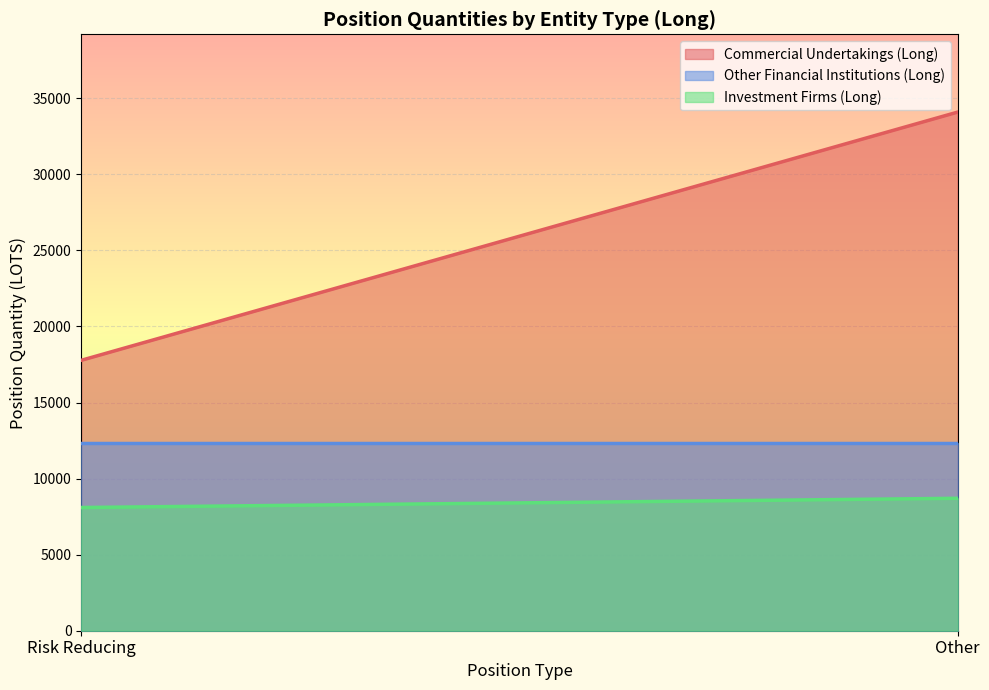

At which category is the sum across all series the highest?

Other